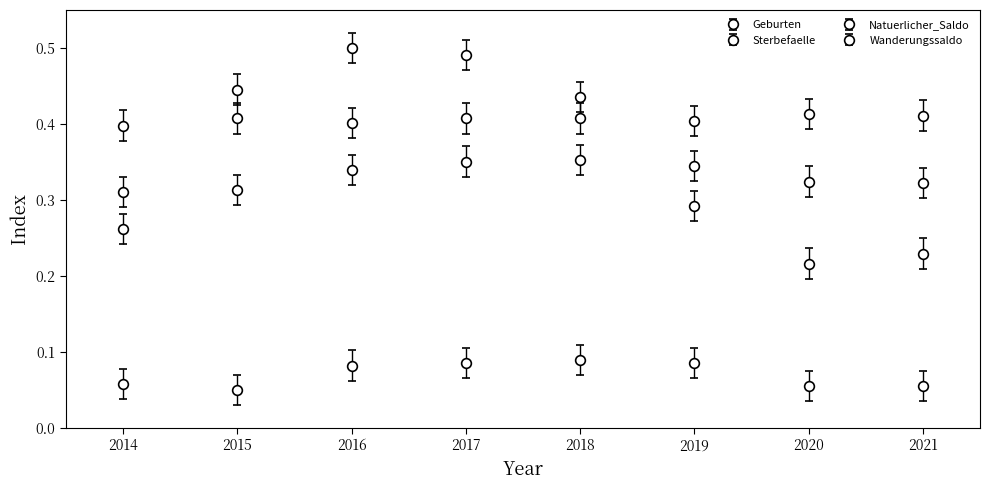

How many categories are shown in the chart?

8